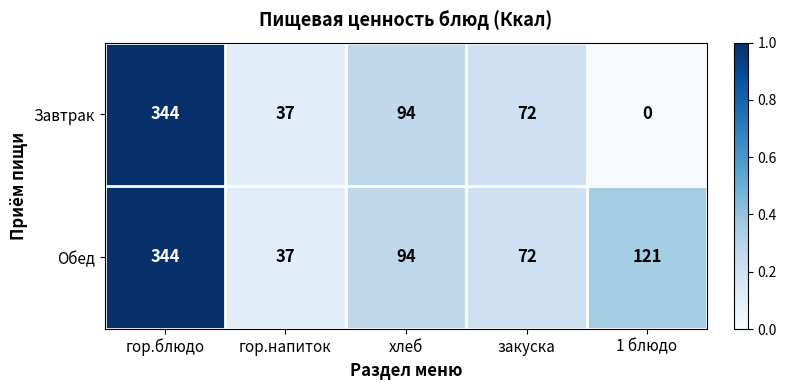

Rank the series by their average value, from highest to lowest.

Обед, Завтрак